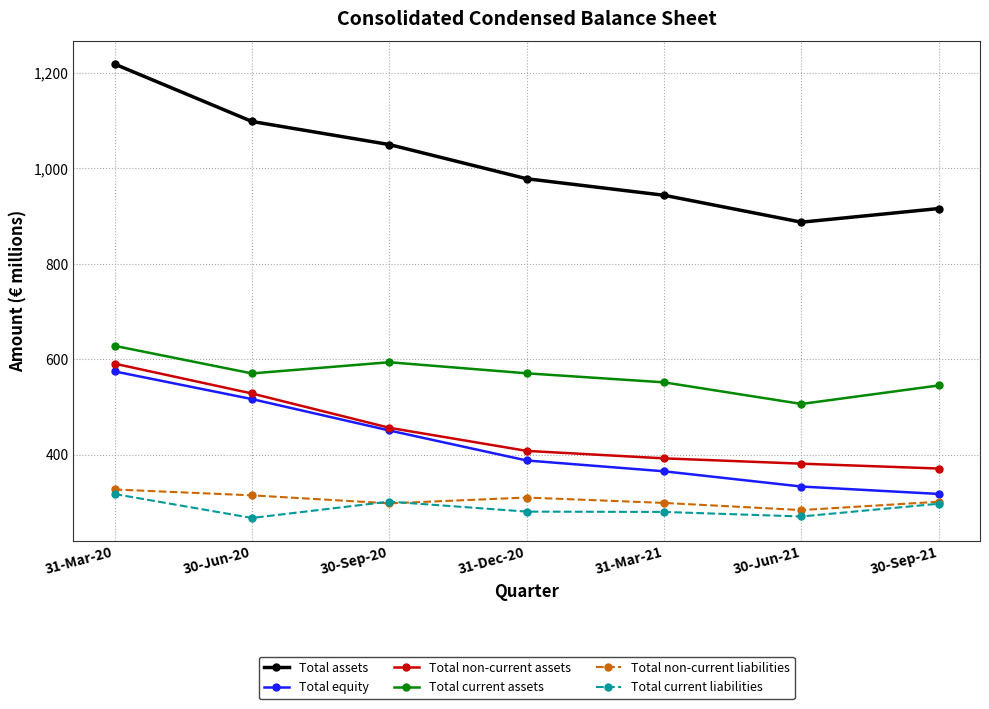

Is it true that Total non-current liabilities equals 149.3 at 30-Jun-21?

False